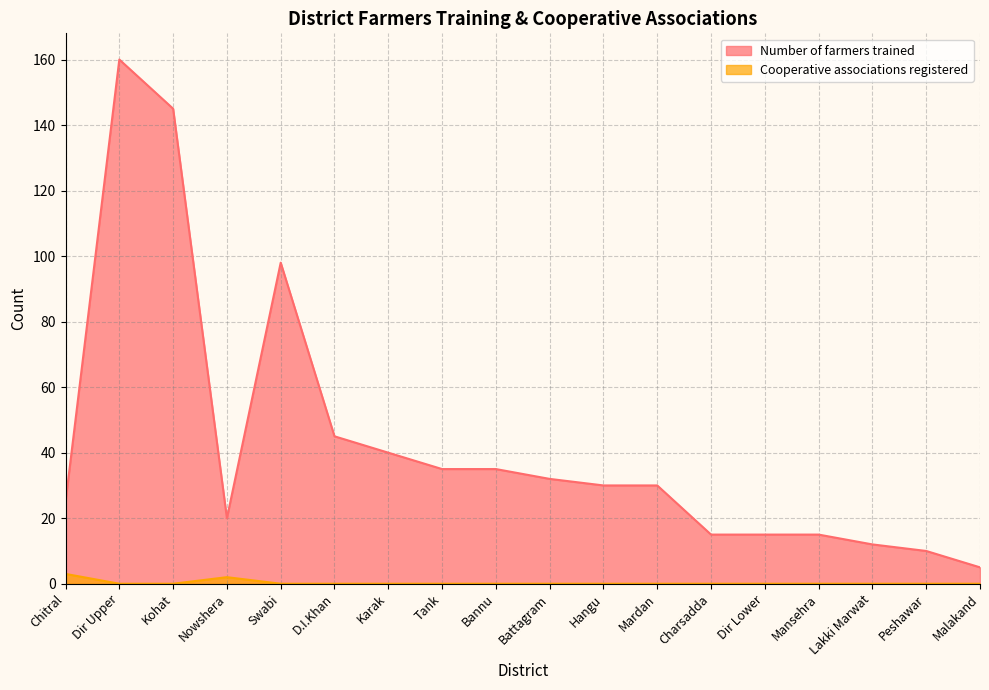

The value of Cooperative associations registered at Mardan is -1. True or false?

False